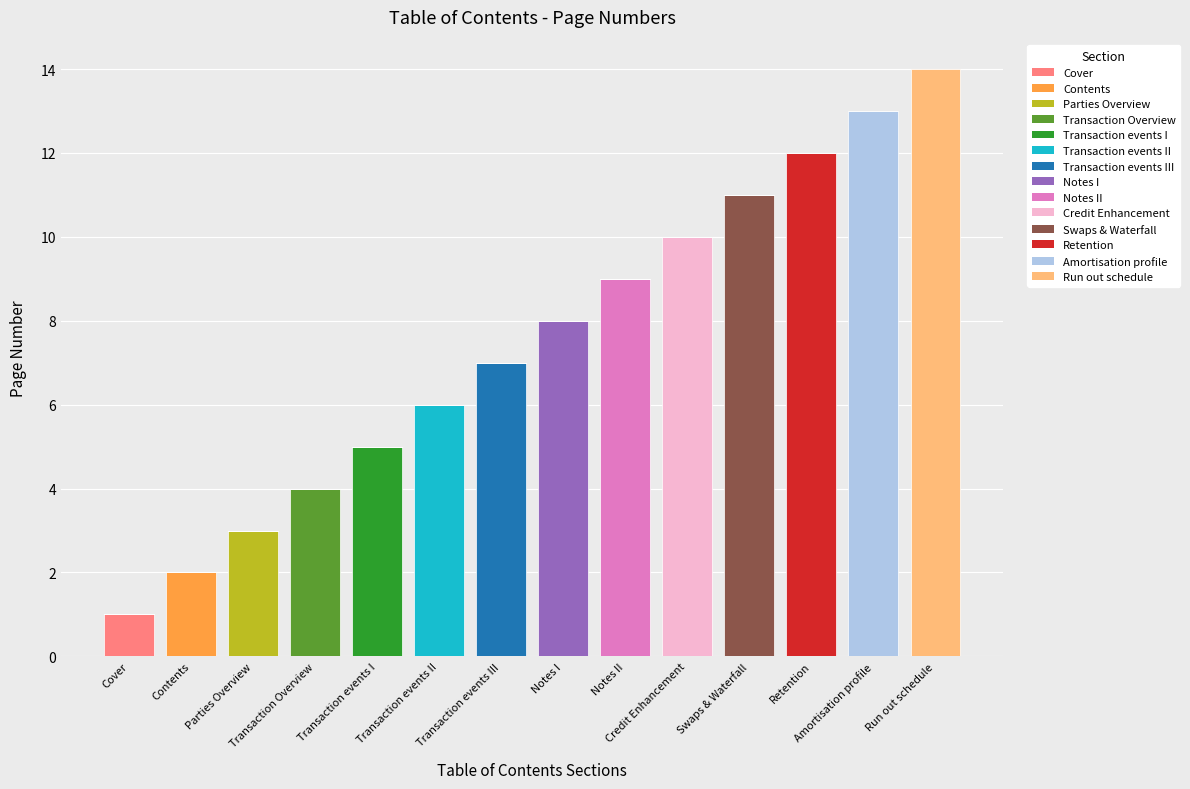

How many series are shown in this chart?

14